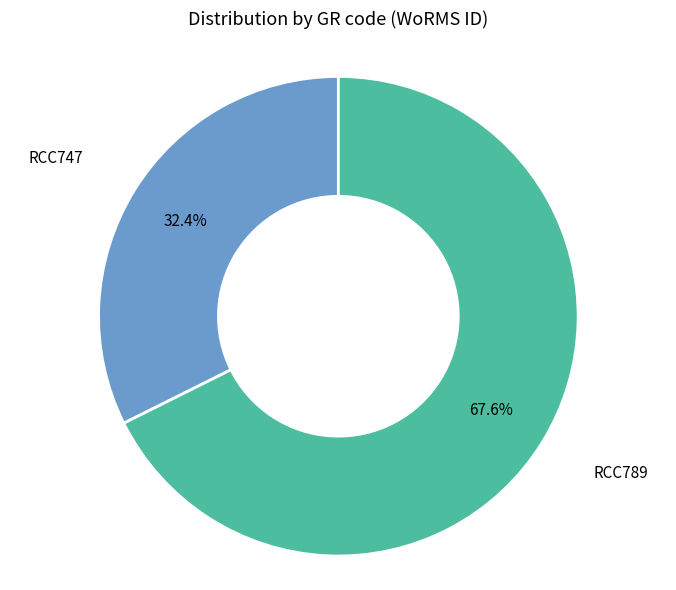

Is there any slice that represents more than half of the pie?

Yes